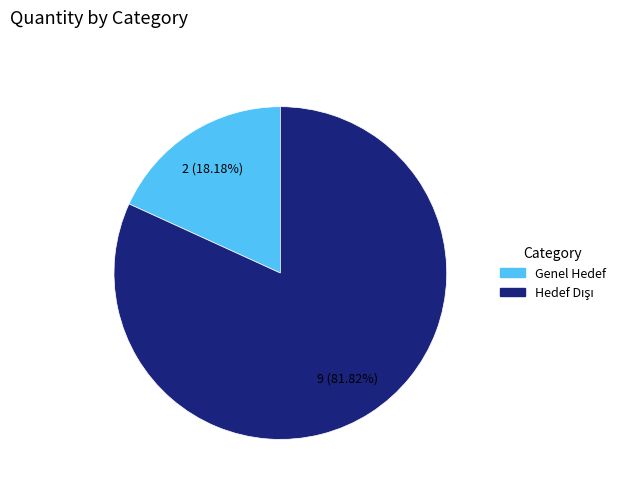

True or false: Genel Hedef accounts for 6% of the total.

False